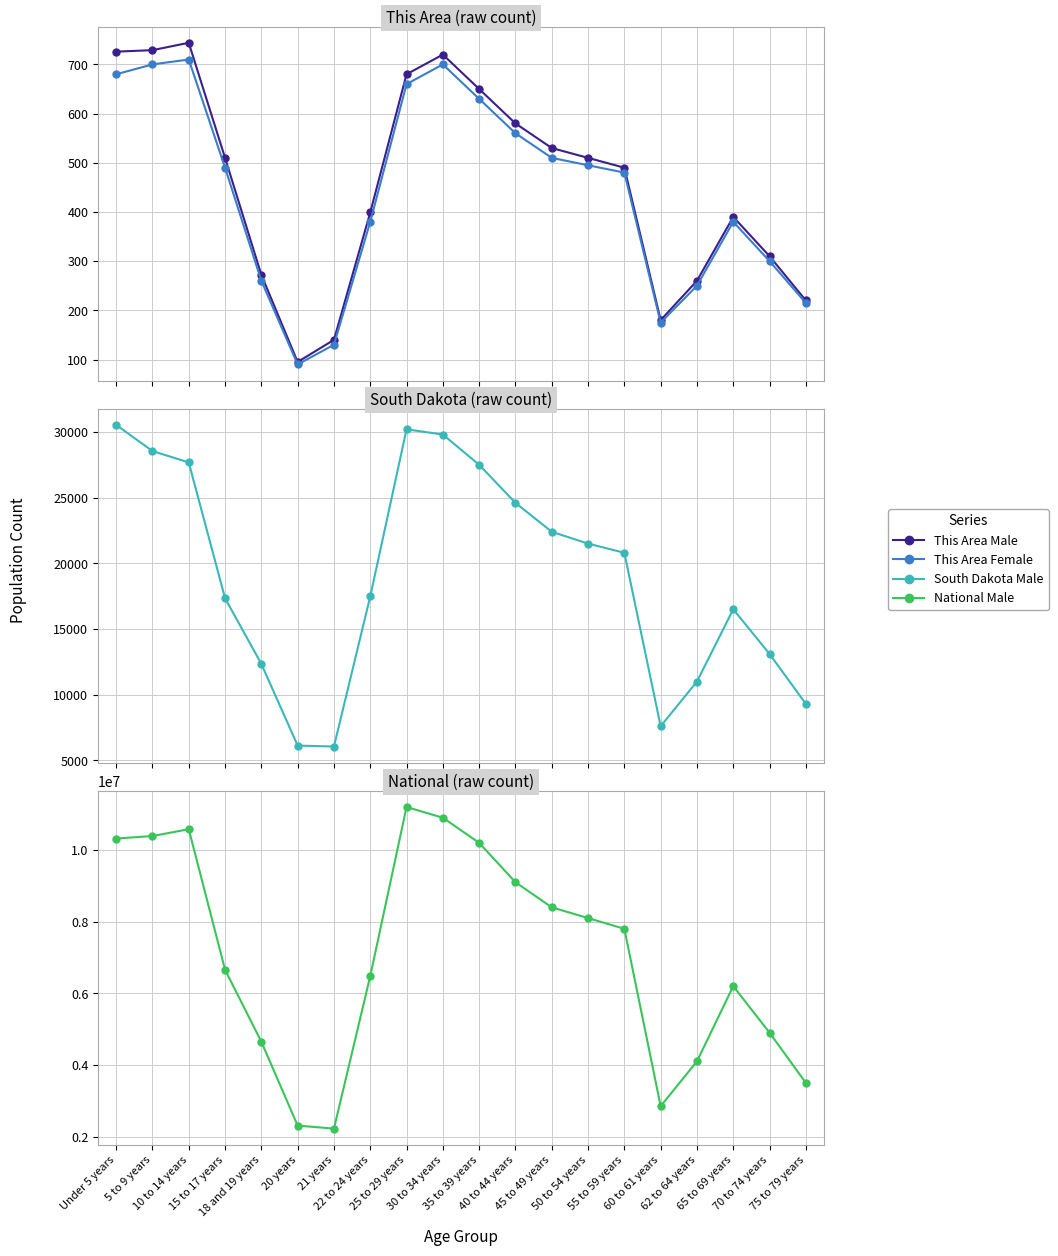

How many interior local valleys does the National Male series have?

2